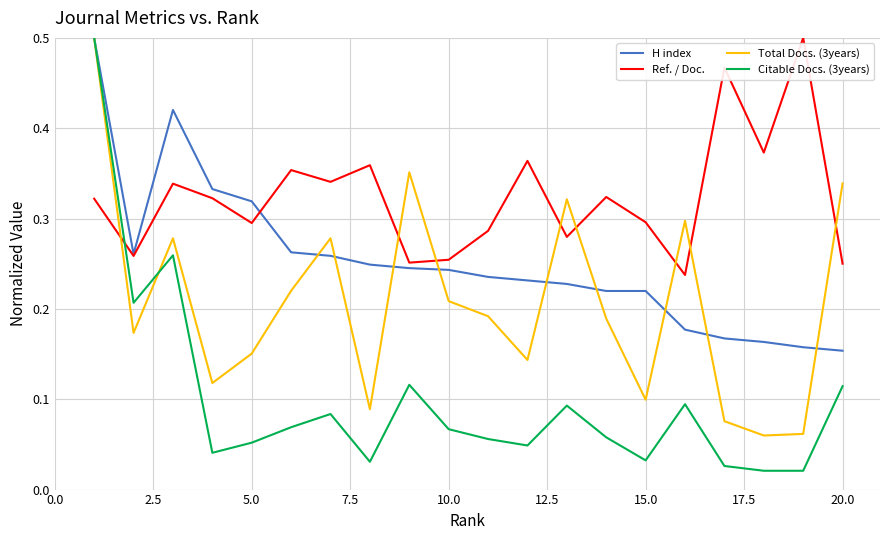

After their last crossing, which series has the higher values: Ref. / Doc. or Total Docs. (3years)?

Total Docs. (3years)